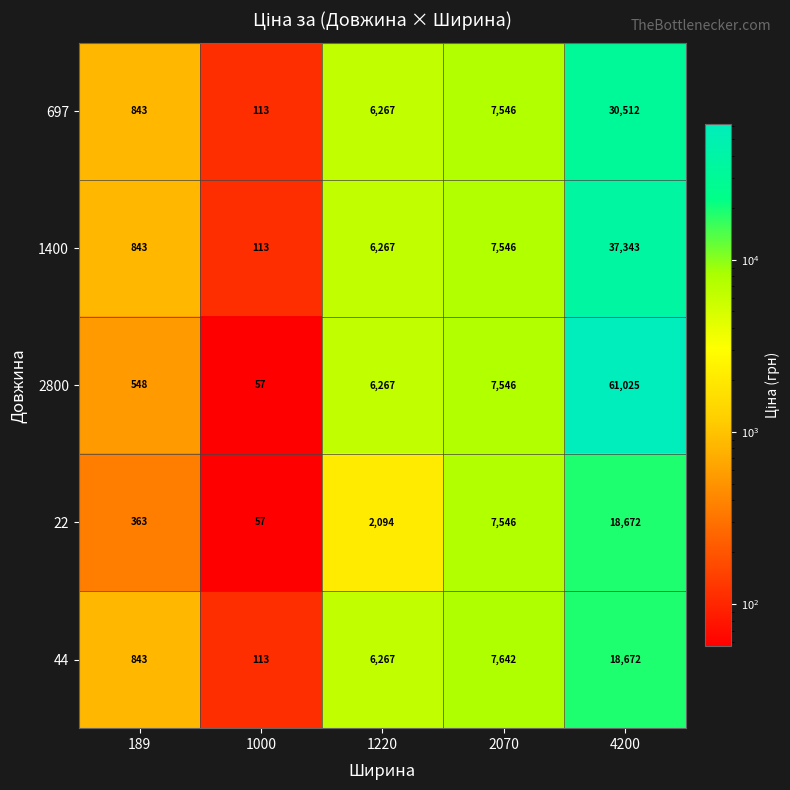

The 697 series shows 7546 at 2070. True or false?

True